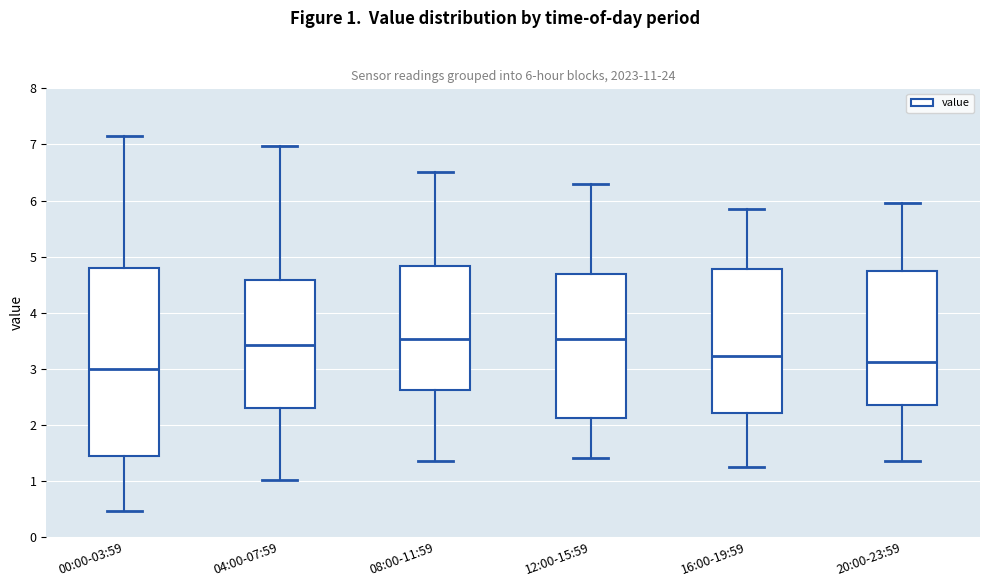

Which box is the tallest, from its lower edge to its upper edge?

00:00-03:59